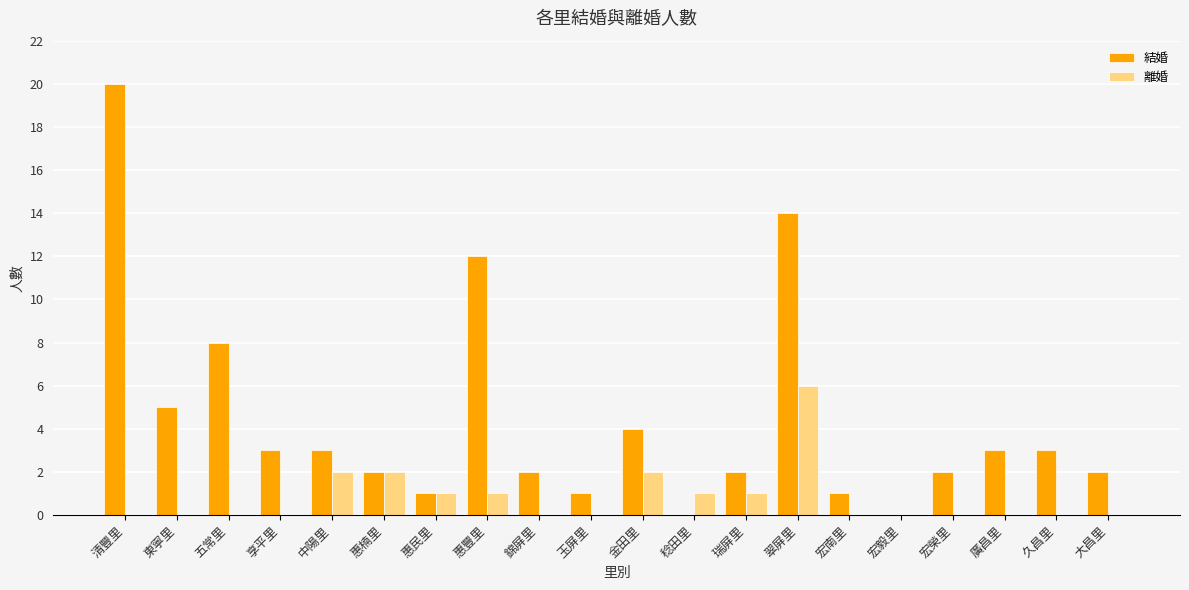

Between 惠豐里 and 錦屏里, which series saw the biggest shift?

結婚